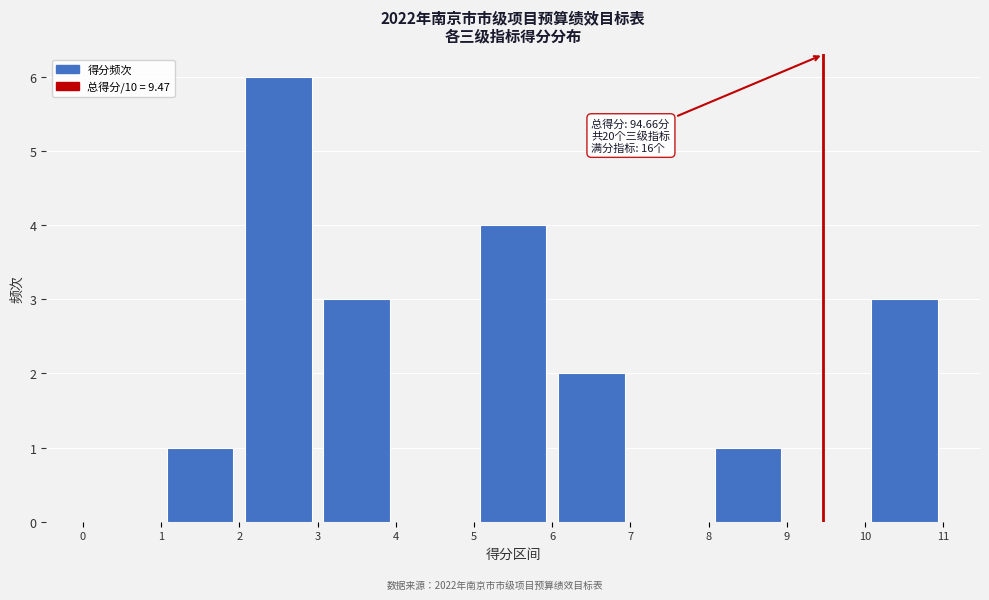

Over which range of the x-axis is the bar tallest?

2 to 3